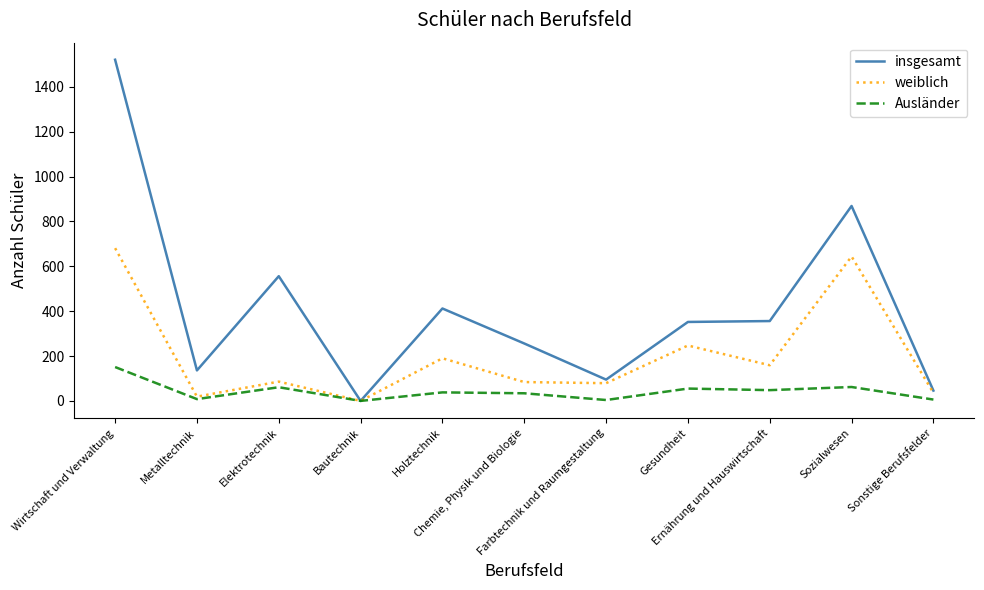

The value of insgesamt at Elektrotechnik is 556. True or false?

True